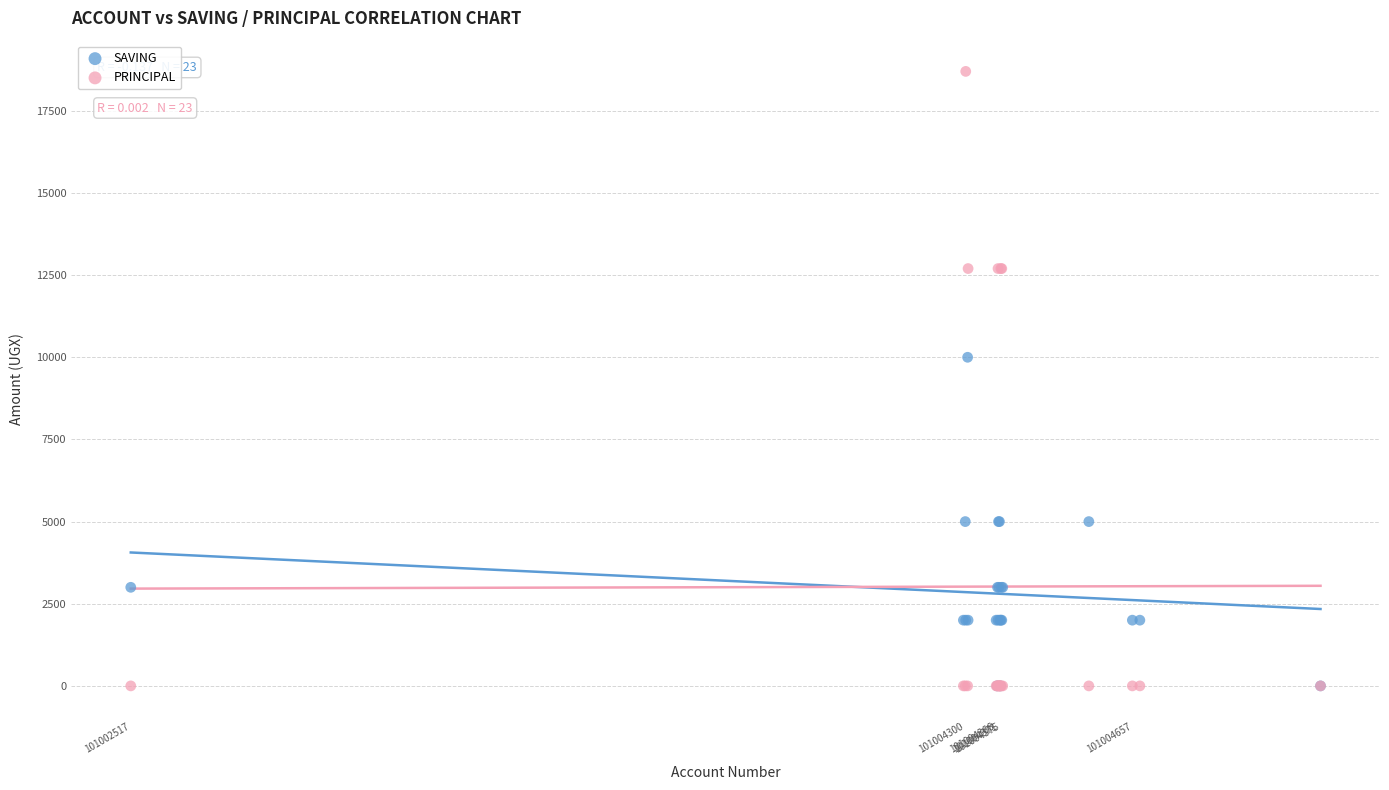

What are all the series names shown in the legend?

SAVING, PRINCIPAL